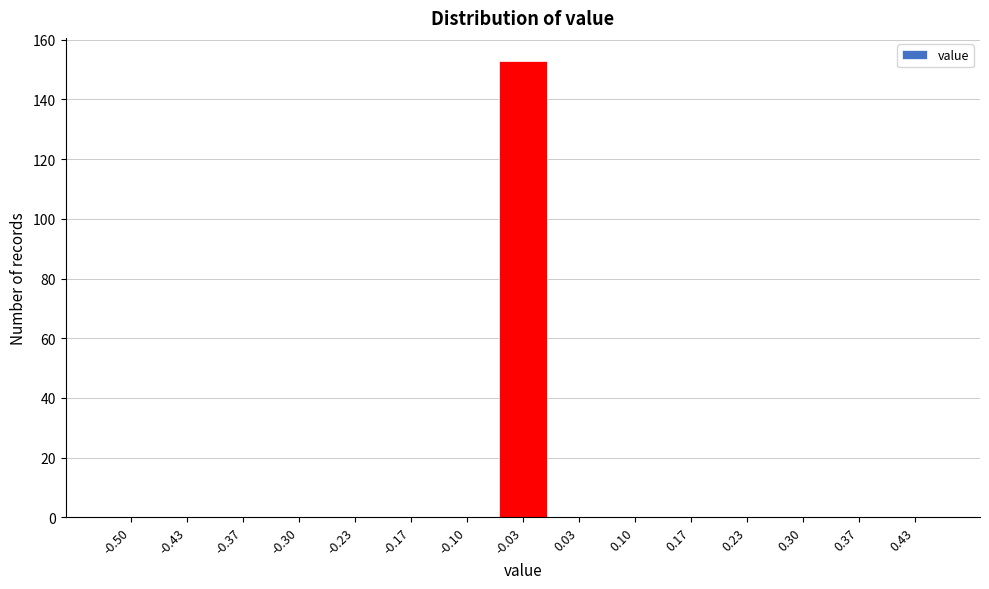

Reading left to right, list all the values displayed in this chart.

-0.50=0	-0.43=0	-0.37=0	-0.30=0	-0.23=0	-0.17=0	-0.10=0	-0.03=153	0.03=0	0.10=0	0.17=0	0.23=0	0.30=0	0.37=0	0.43=0